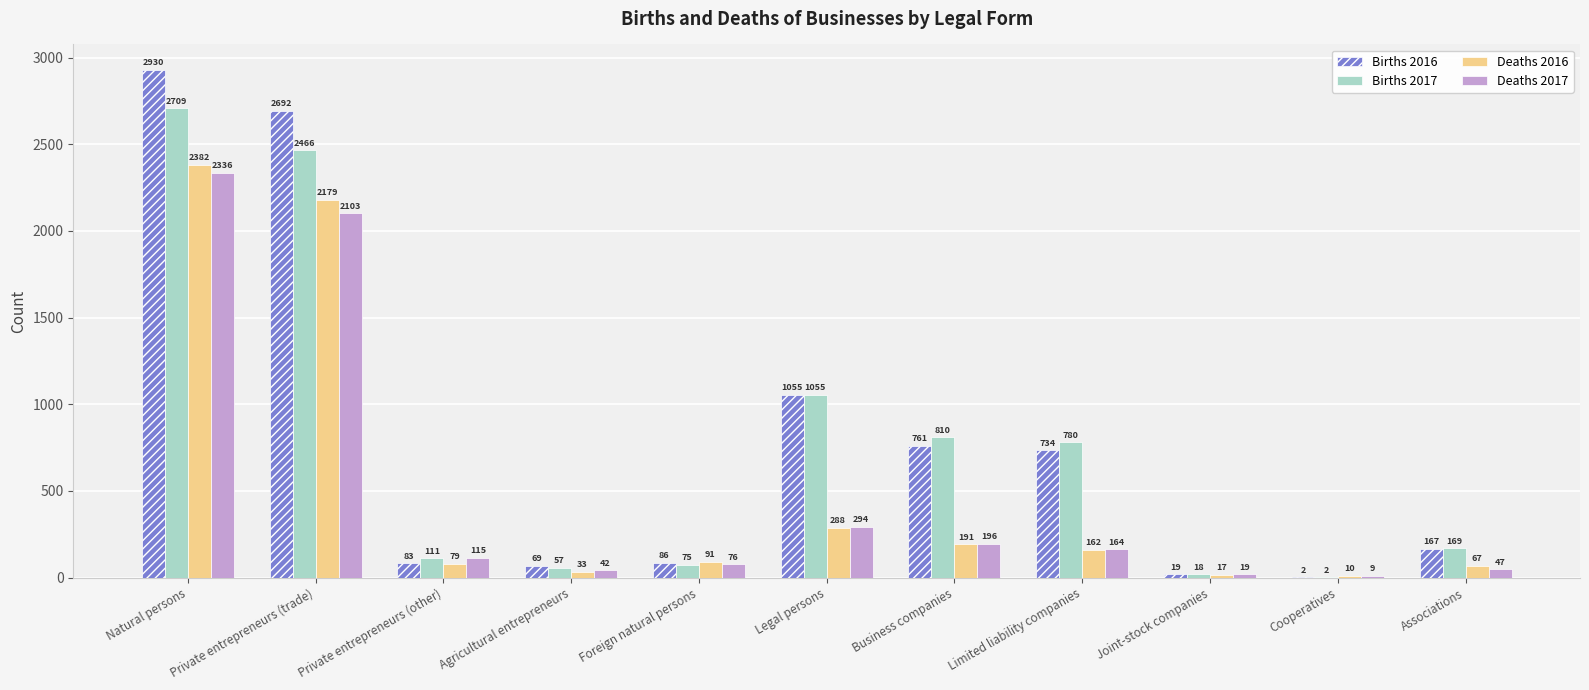

Is the value of Deaths 2017 at Private entrepreneurs (other) greater than the value of Deaths 2016 at Legal persons?

No